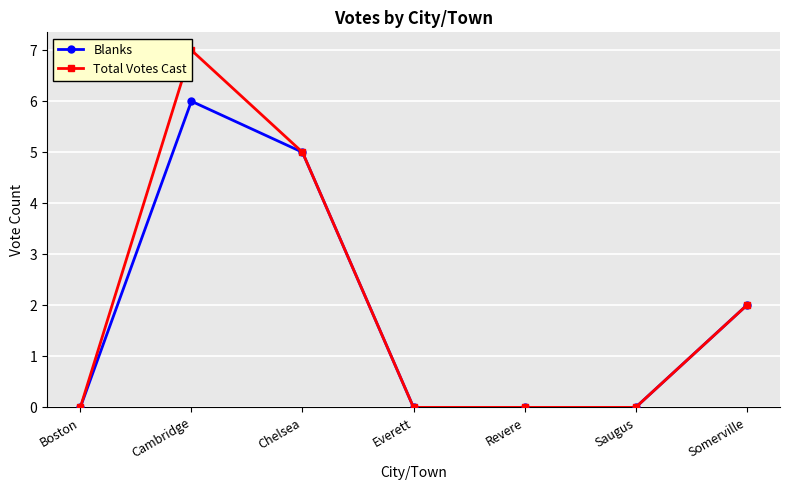

Rank the series by their average value, from highest to lowest.

Total Votes Cast, Blanks